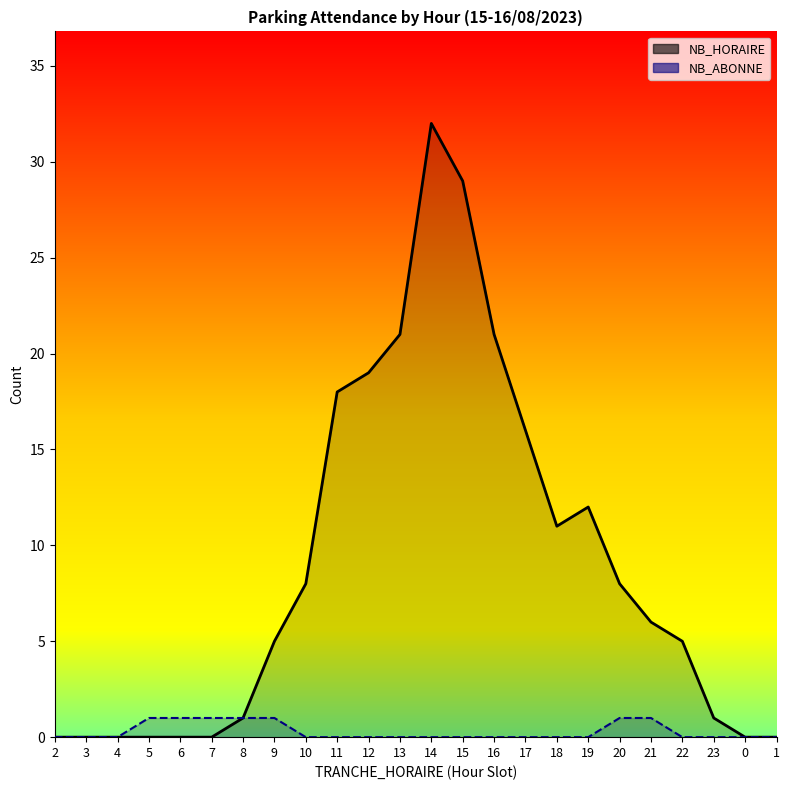

How many NB_ABONNE values are between 0 and 1?

24